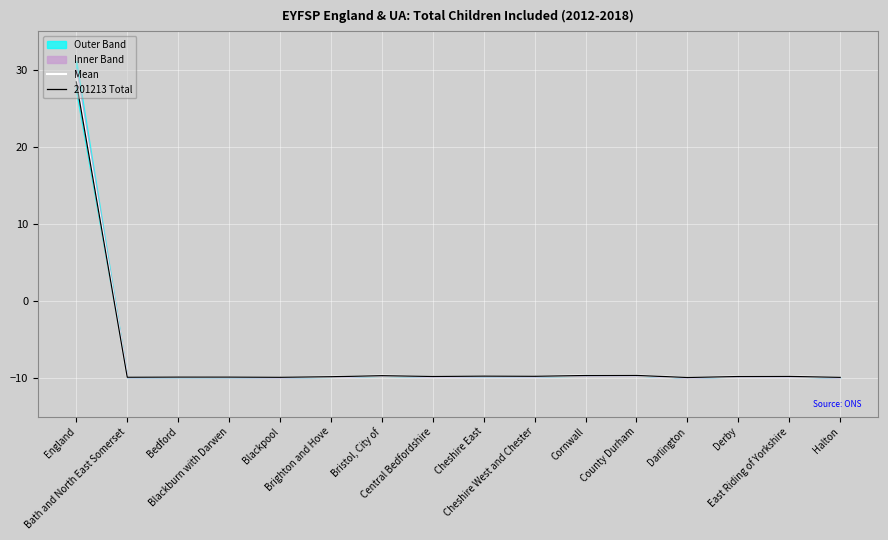

What is the average value of the Mean series?

-7.4